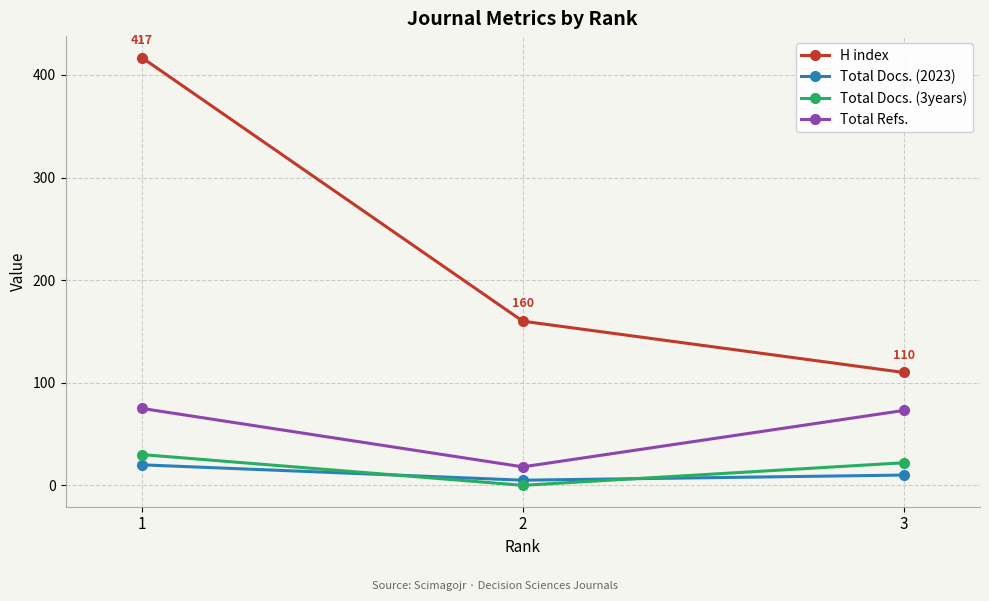

Which series changed the most between 1 and 3?

H index